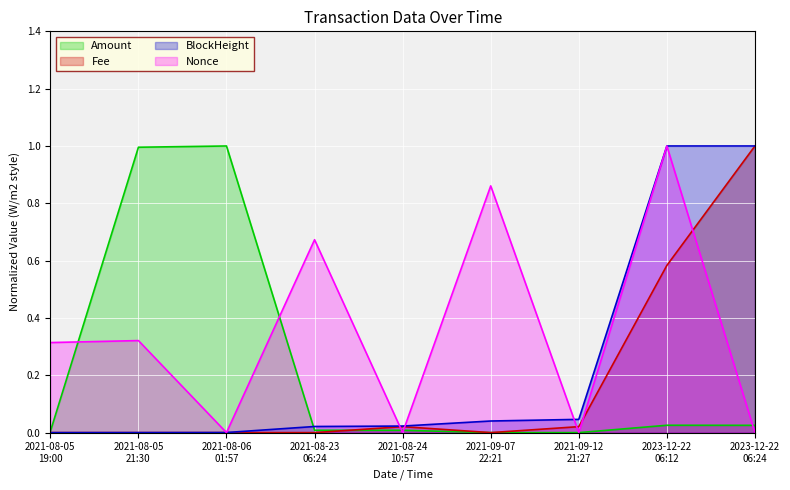

Between 2021-09-12
21:27 and 2021-09-07
22:21, which is larger?

2021-09-07
22:21